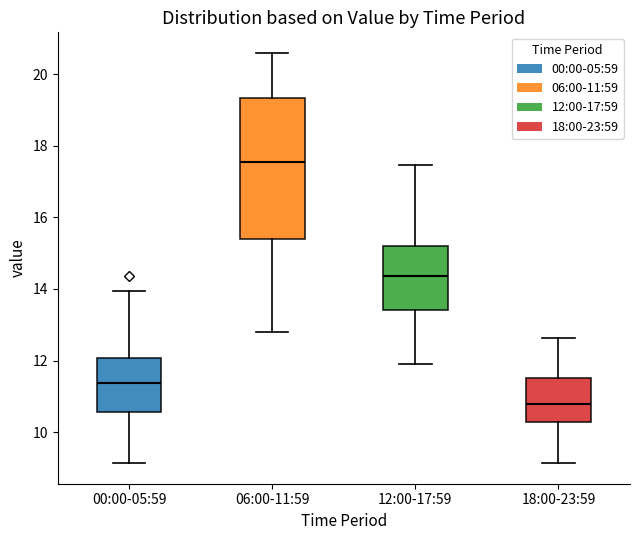

Reading left to right, read every box against the y-axis: the position of its median line, the range the box covers, and the ends of its whiskers. The values are not printed on the chart, so give them approximately, as read against the axis.

00:00-05:59: median 11.4, box 10.6 to 12.0, whiskers 9.2 to 14.0
06:00-11:59: median 17.6, box 15.4 to 19.4, whiskers 12.8 to 20.6
12:00-17:59: median 14.4, box 13.4 to 15.2, whiskers 12.0 to 17.4
18:00-23:59: median 10.8, box 10.2 to 11.6, whiskers 9.2 to 12.6